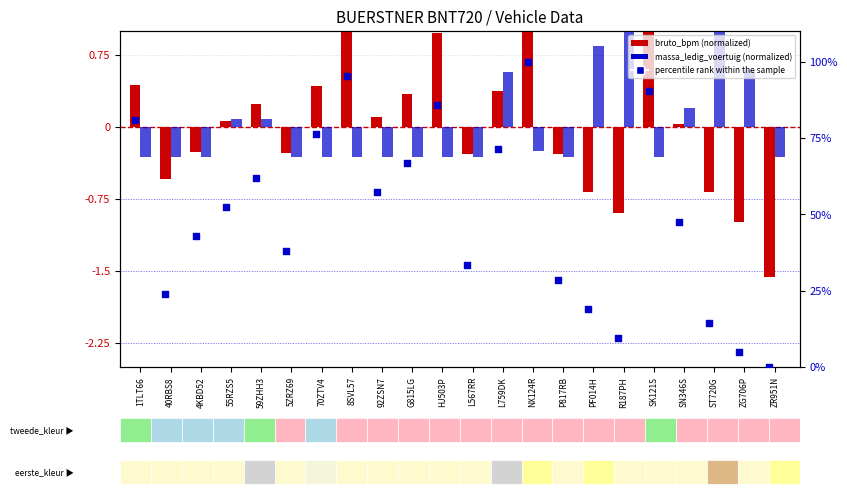

What is the total value across all series at 55RZS5?

52.5